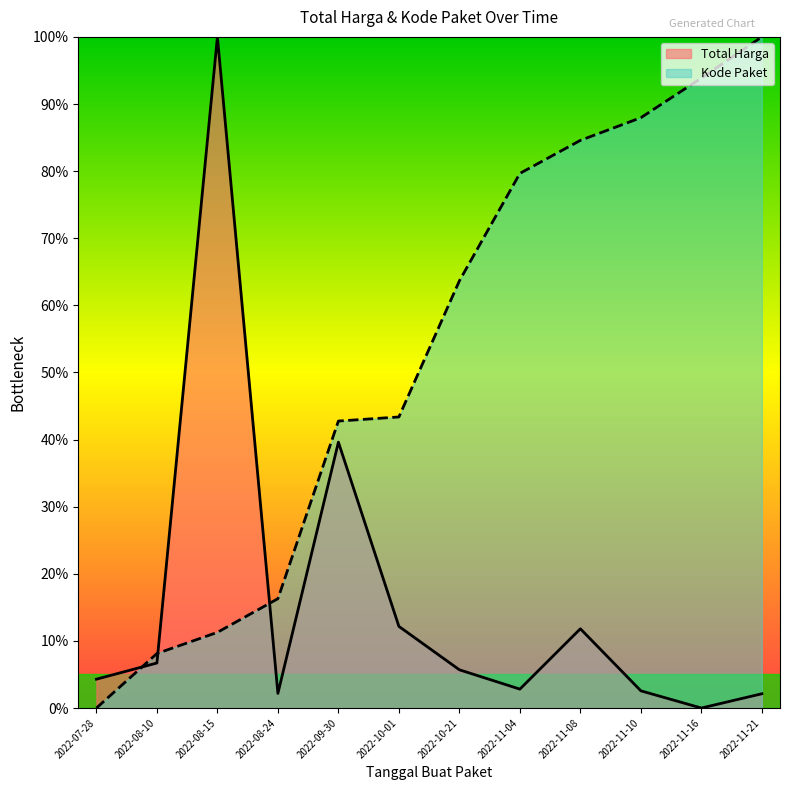

Rank the categories by Kode Paket value from highest to lowest.

2022-11-21, 2022-11-16, 2022-11-10, 2022-11-08, 2022-11-04, 2022-10-21, 2022-10-01, 2022-09-30, 2022-08-24, 2022-08-15, 2022-08-10, 2022-07-28